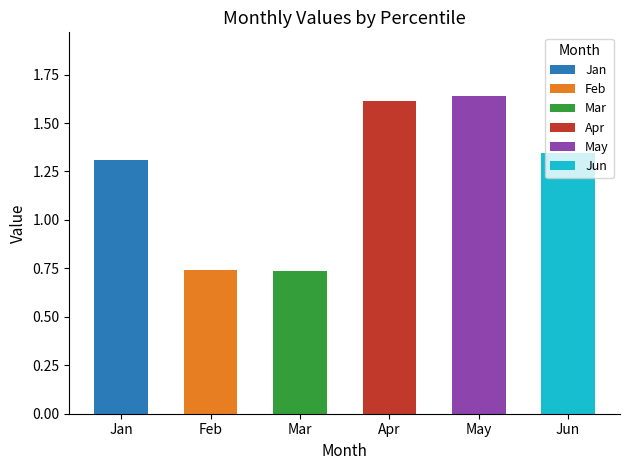

What is the value of the Jun bar at the 10th from the left?

1.4